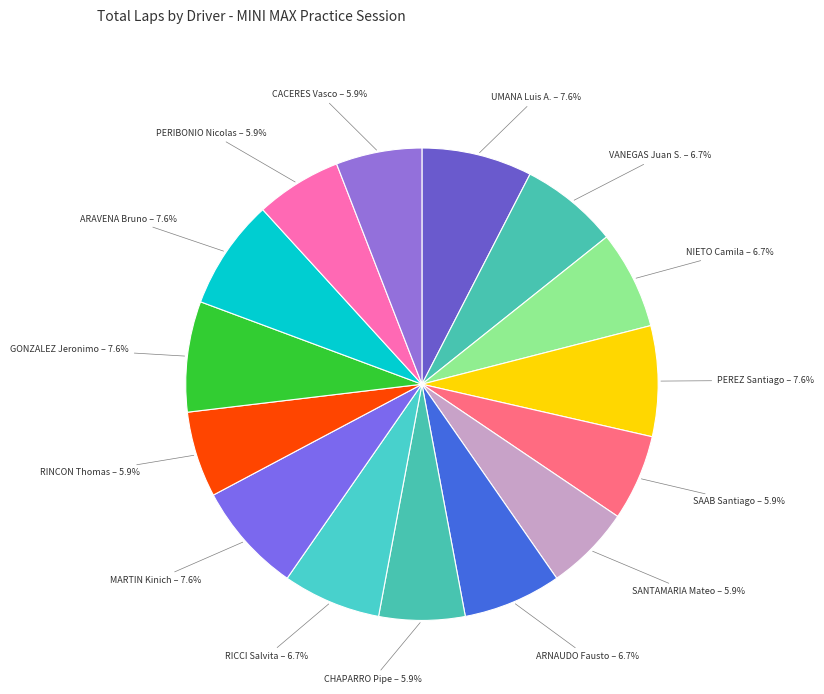

Count the number of slices in the pie.

15